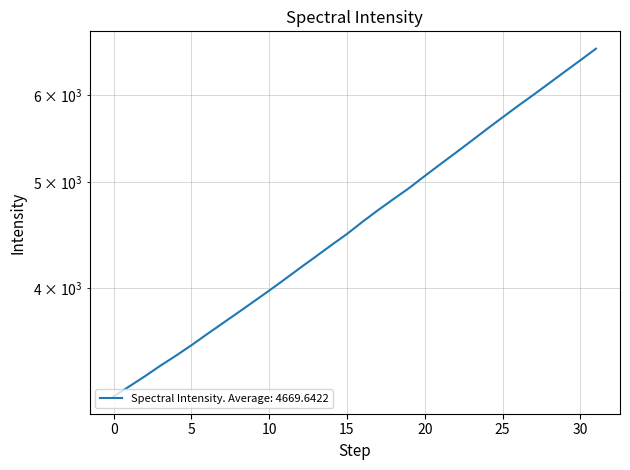

Is it true that the value at 20 is 7276.3?

False